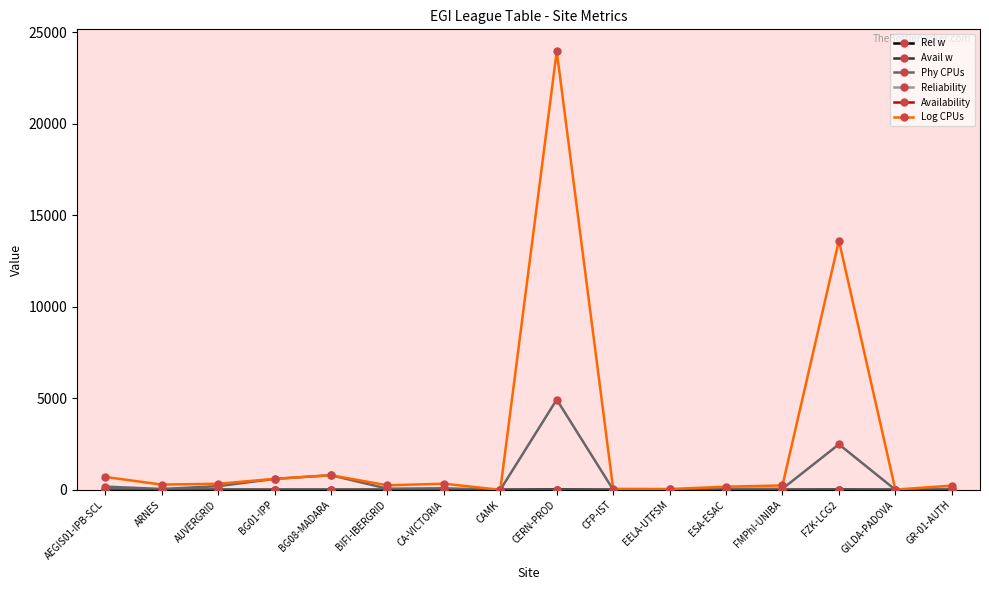

True or false: Phy CPUs and Reliability intersect in this chart.

False